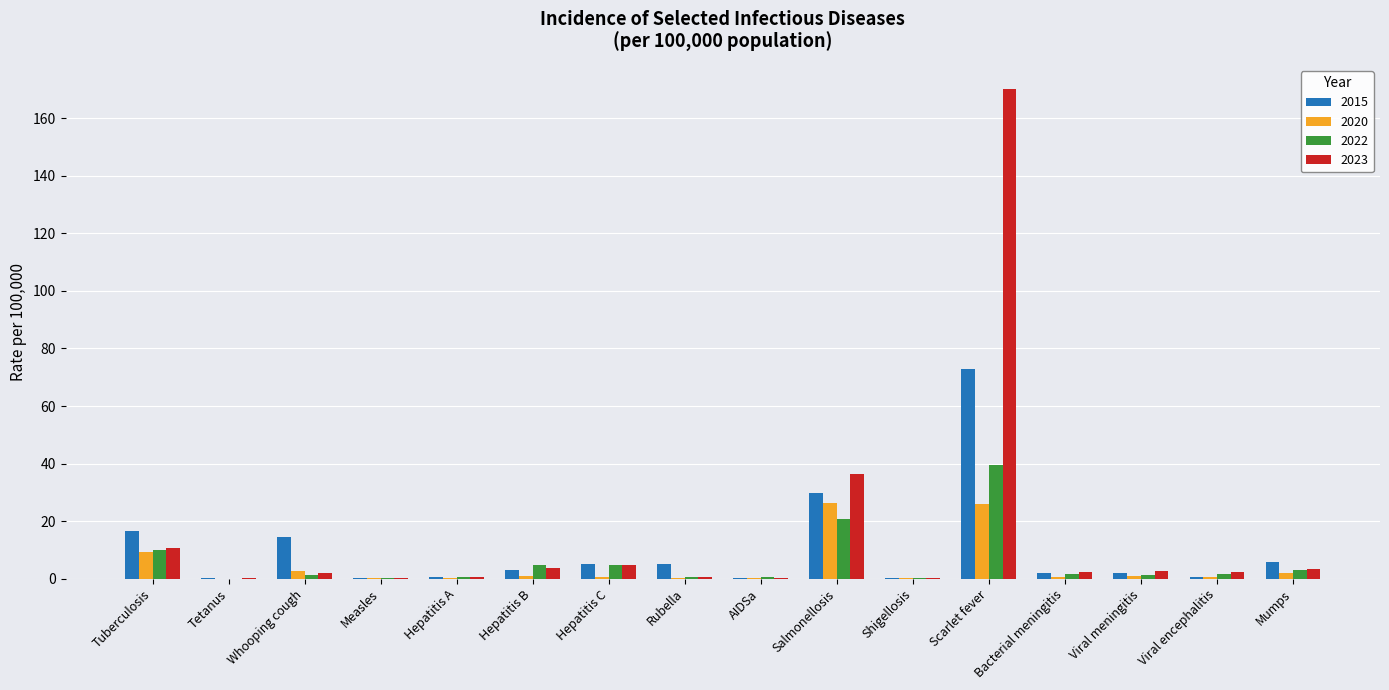

What is the highest value of the 2020 series?

26.2